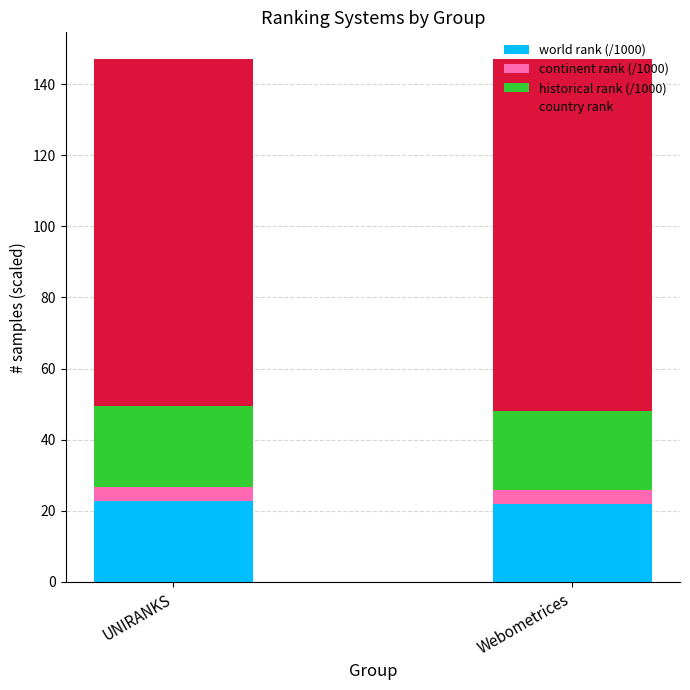

How many categories are shown in the chart?

2